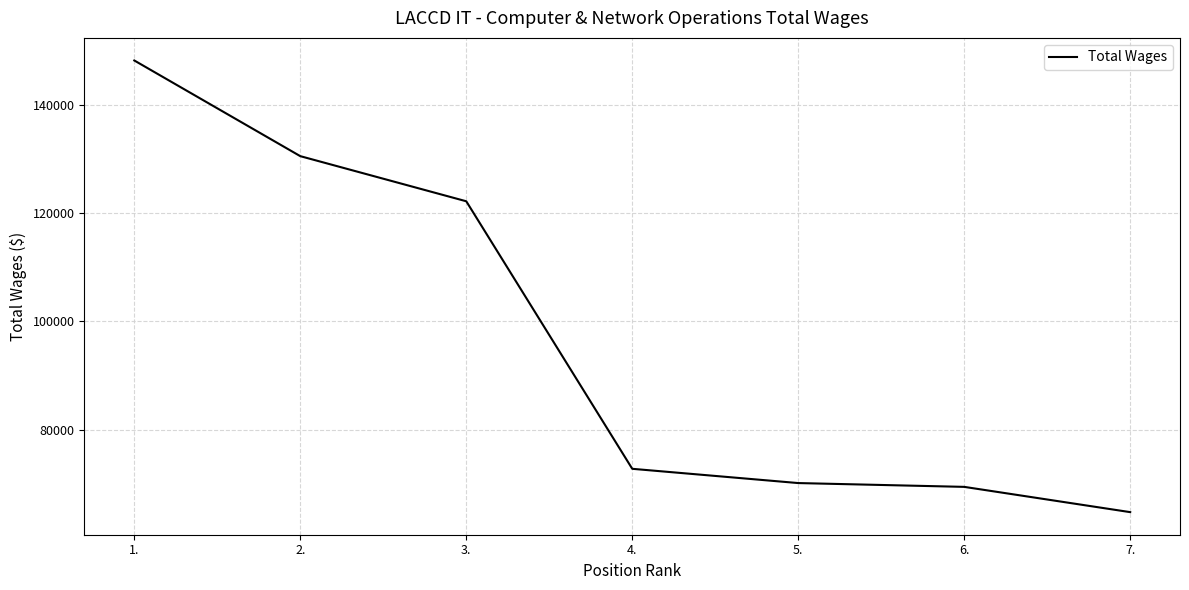

What is the approximate value at 4.?

72780